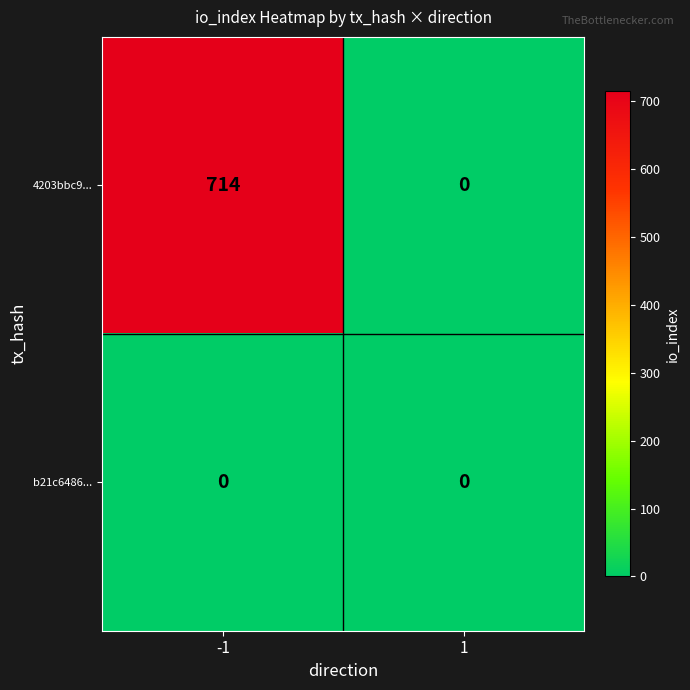

How many positive values does the 4203bbc9... series have?

1